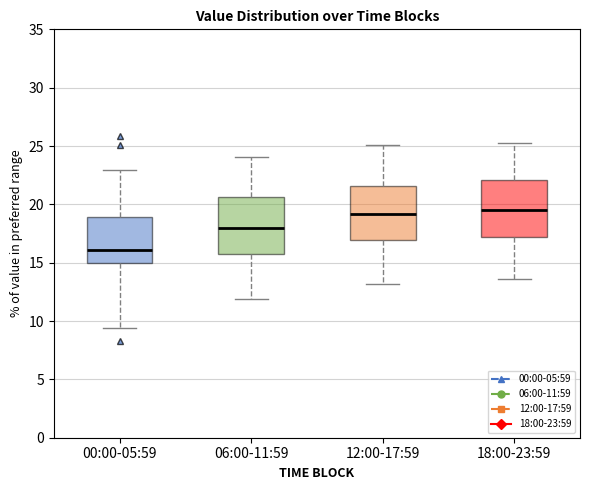

Which box has the lowest median line?

00:00-05:59